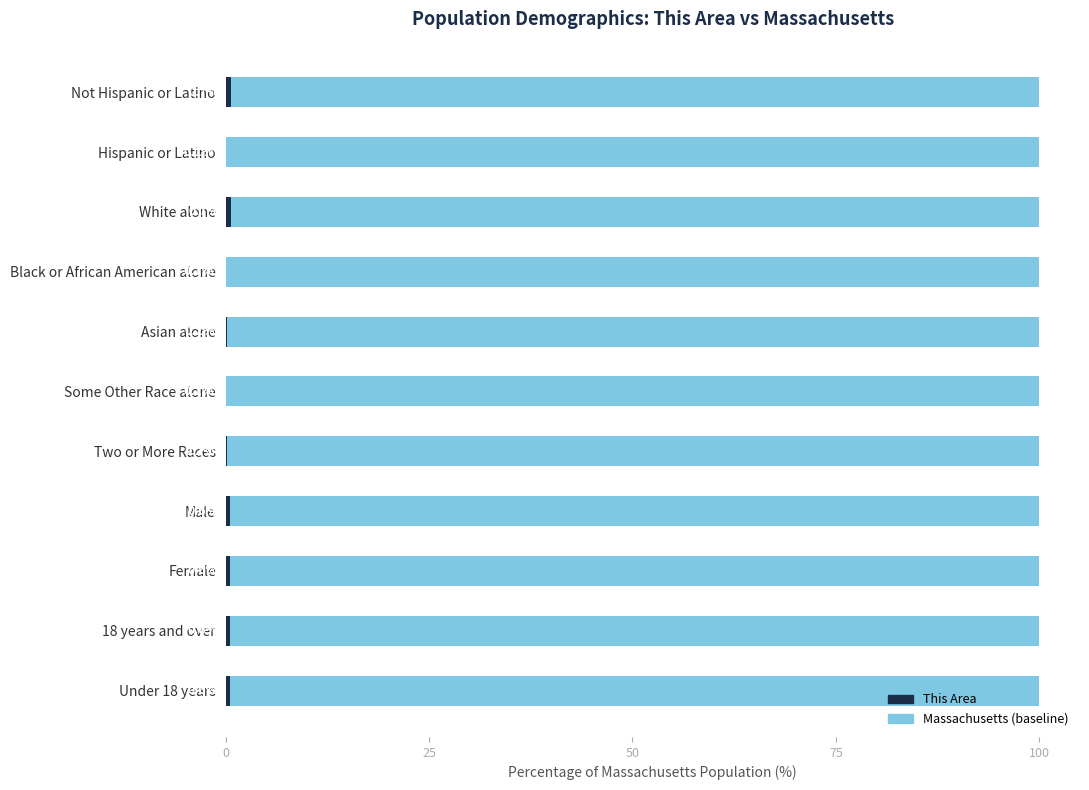

At which category is the sum across all series the highest?

Not Hispanic or Latino